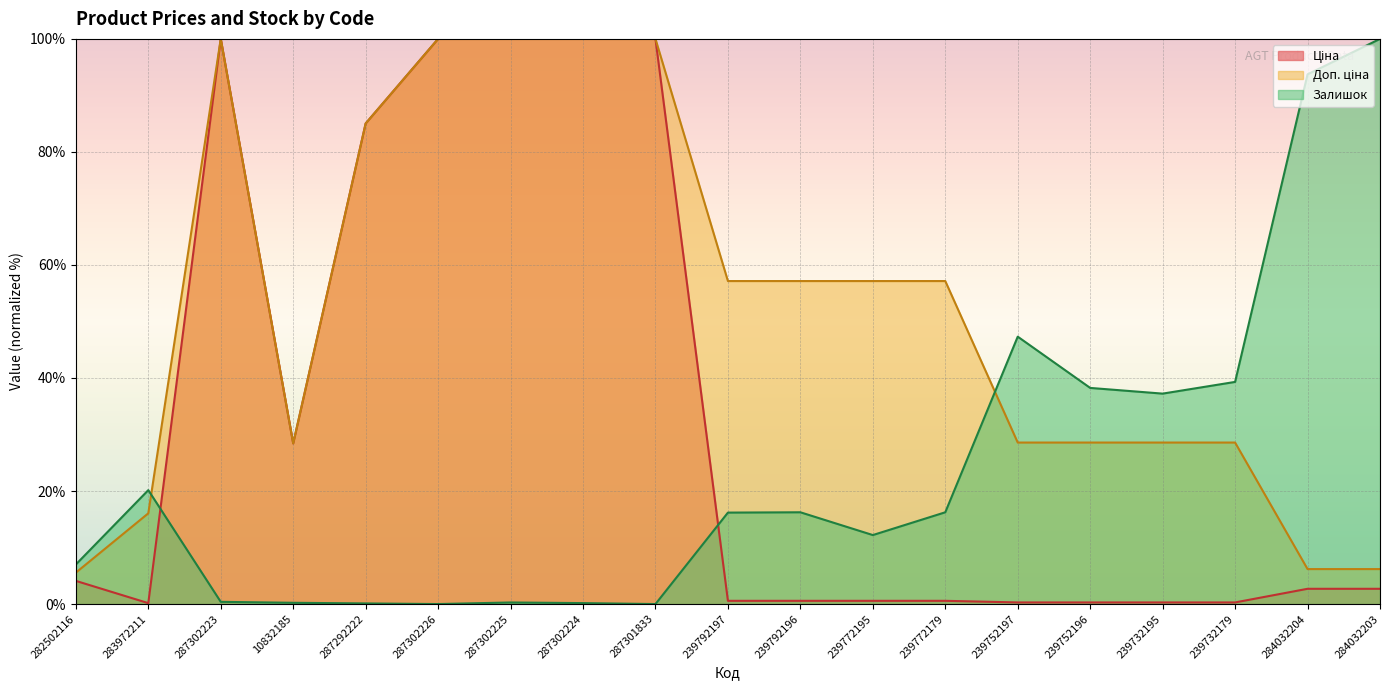

What is the value of the Ціна point at the 11th from the left?

0.6